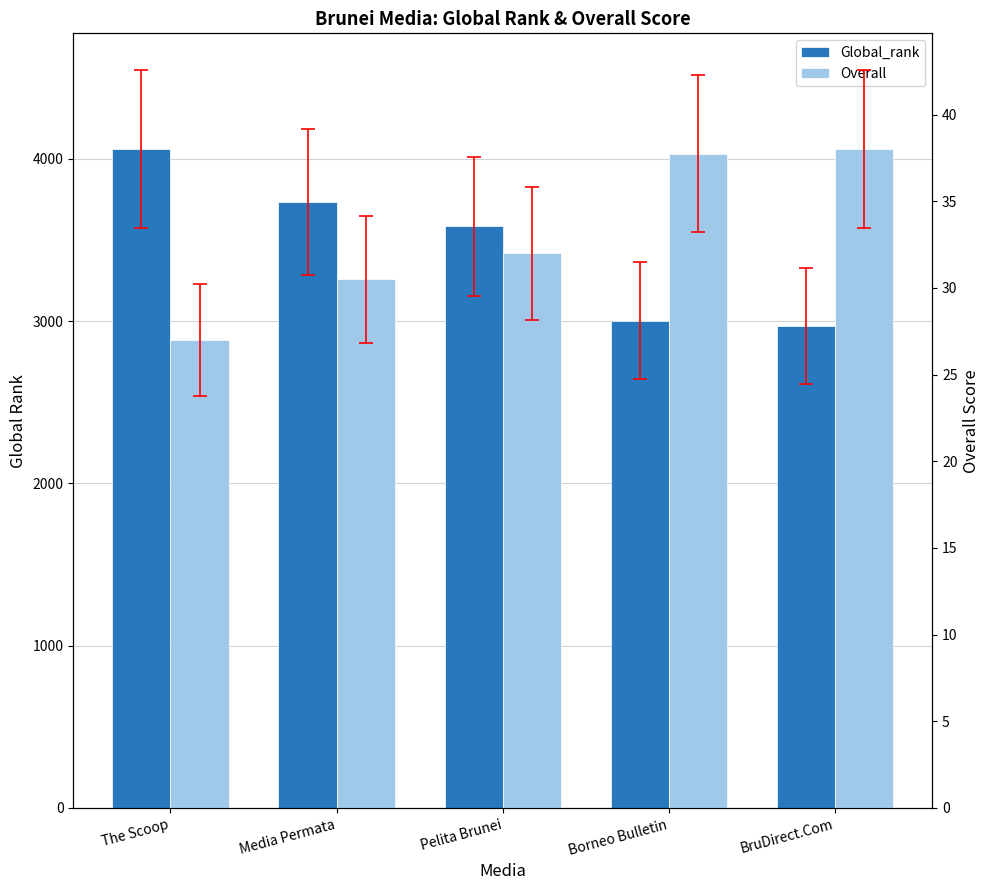

At how many categories does at least one series exceed 1484?

5